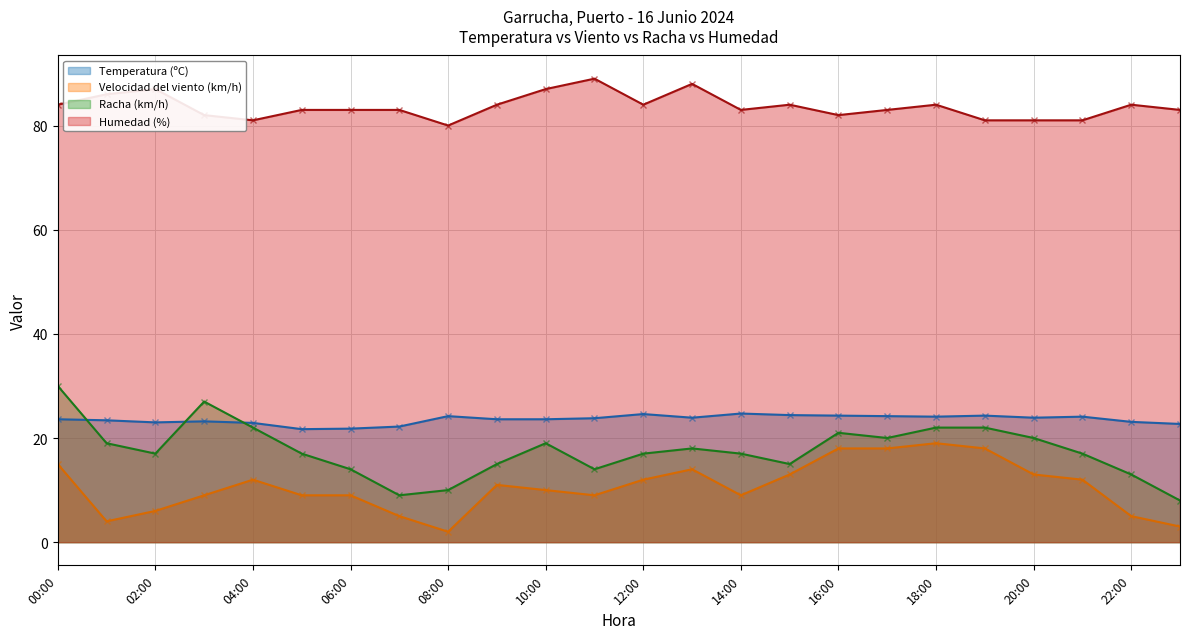

List the series in order of their peak value, lowest first.

Velocidad del viento (km/h), Temperatura (ºC), Racha (km/h), Humedad (%)